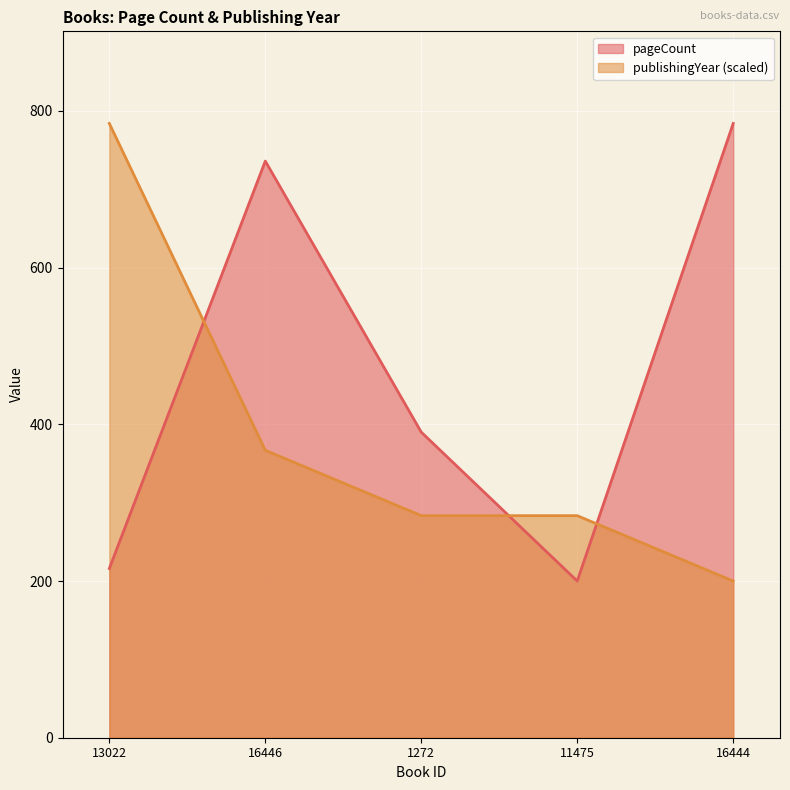

Reading left to right, extract all data points from this chart.

pageCount: 13022=216.0	16446=736.0	1272=390.0	11475=200.0	16444=784.0
publishingYear: 13022=784.0	16446=366.9	1272=283.4	11475=283.4	16444=200.0